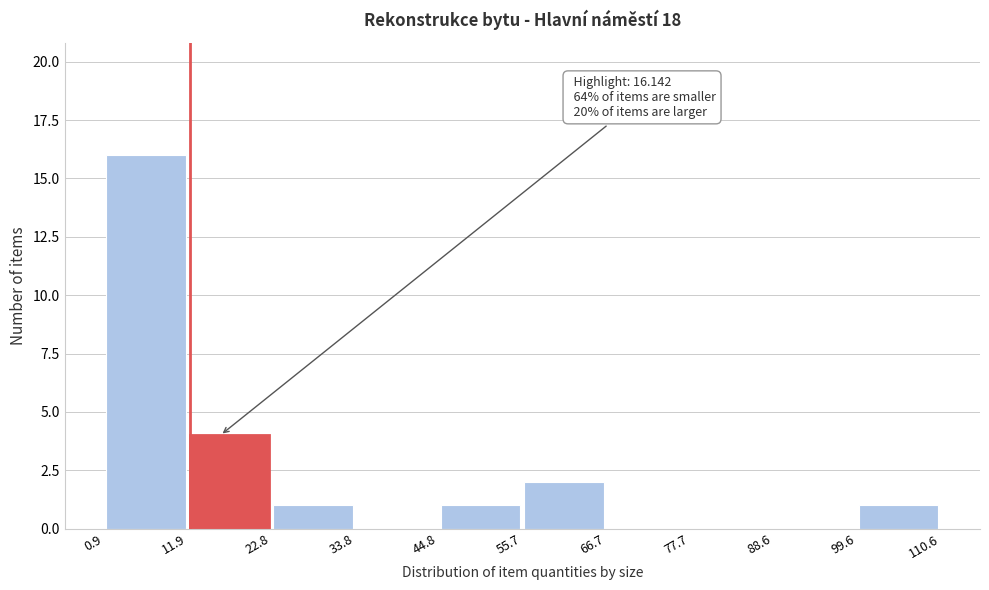

Over which range of the x-axis is the bar tallest?

0.9 to 11.9